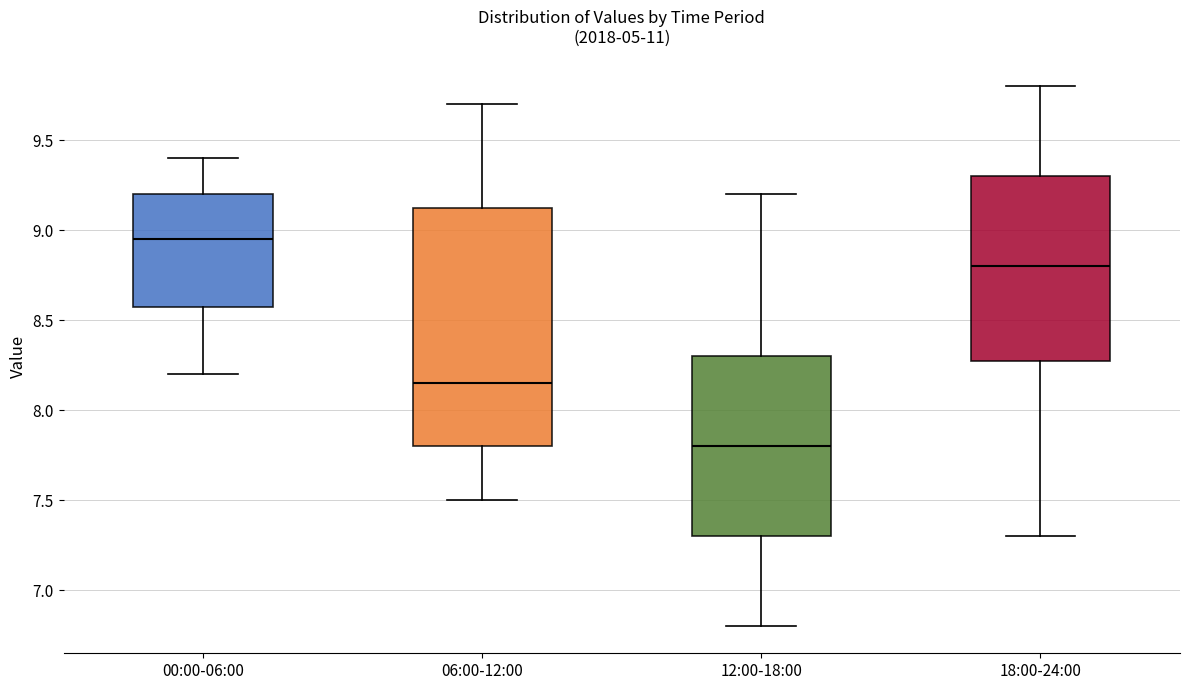

Where does the lower whisker of the box for 12:00-18:00 end on the y-axis? The values are not printed on the chart, so give them approximately, as read against the axis.

6.80